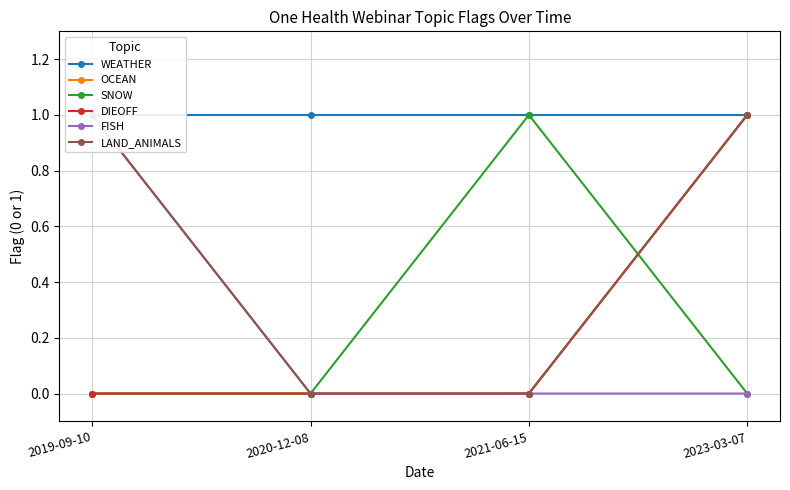

Where do SNOW and LAND_ANIMALS first cross each other?

2021-06-15 and 2023-03-07